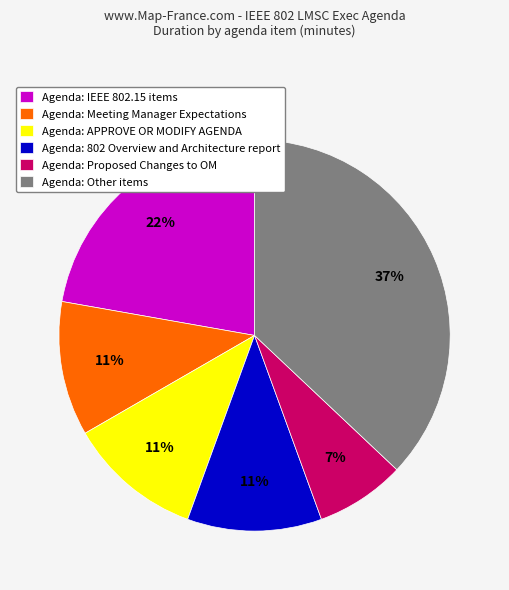

Do Agenda: Other items and Agenda: APPROVE OR MODIFY AGENDA together represent more than half of the pie?

No